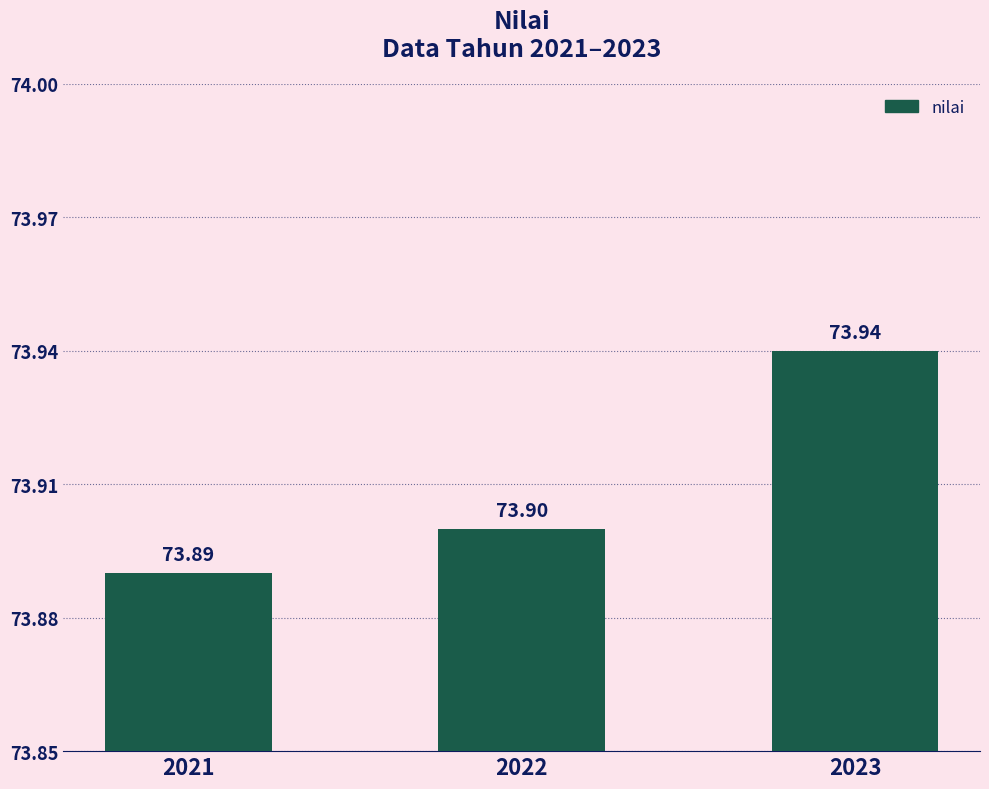

The value at 2021 is 122.9. True or false?

False